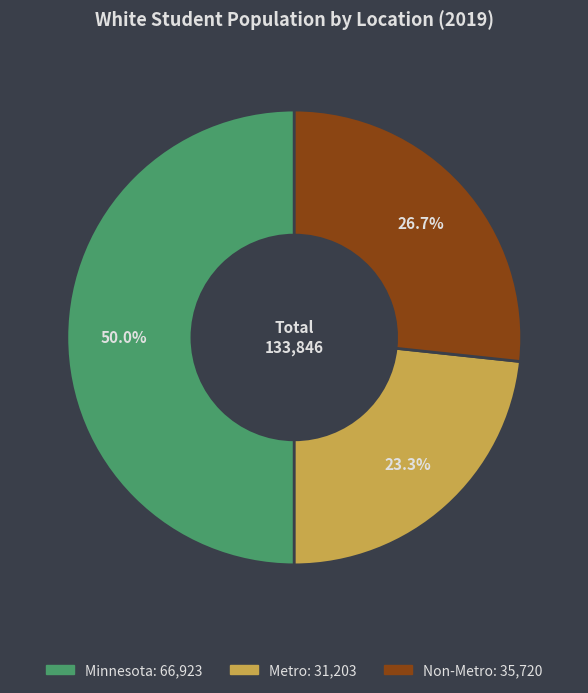

How many segments does this pie chart have?

3